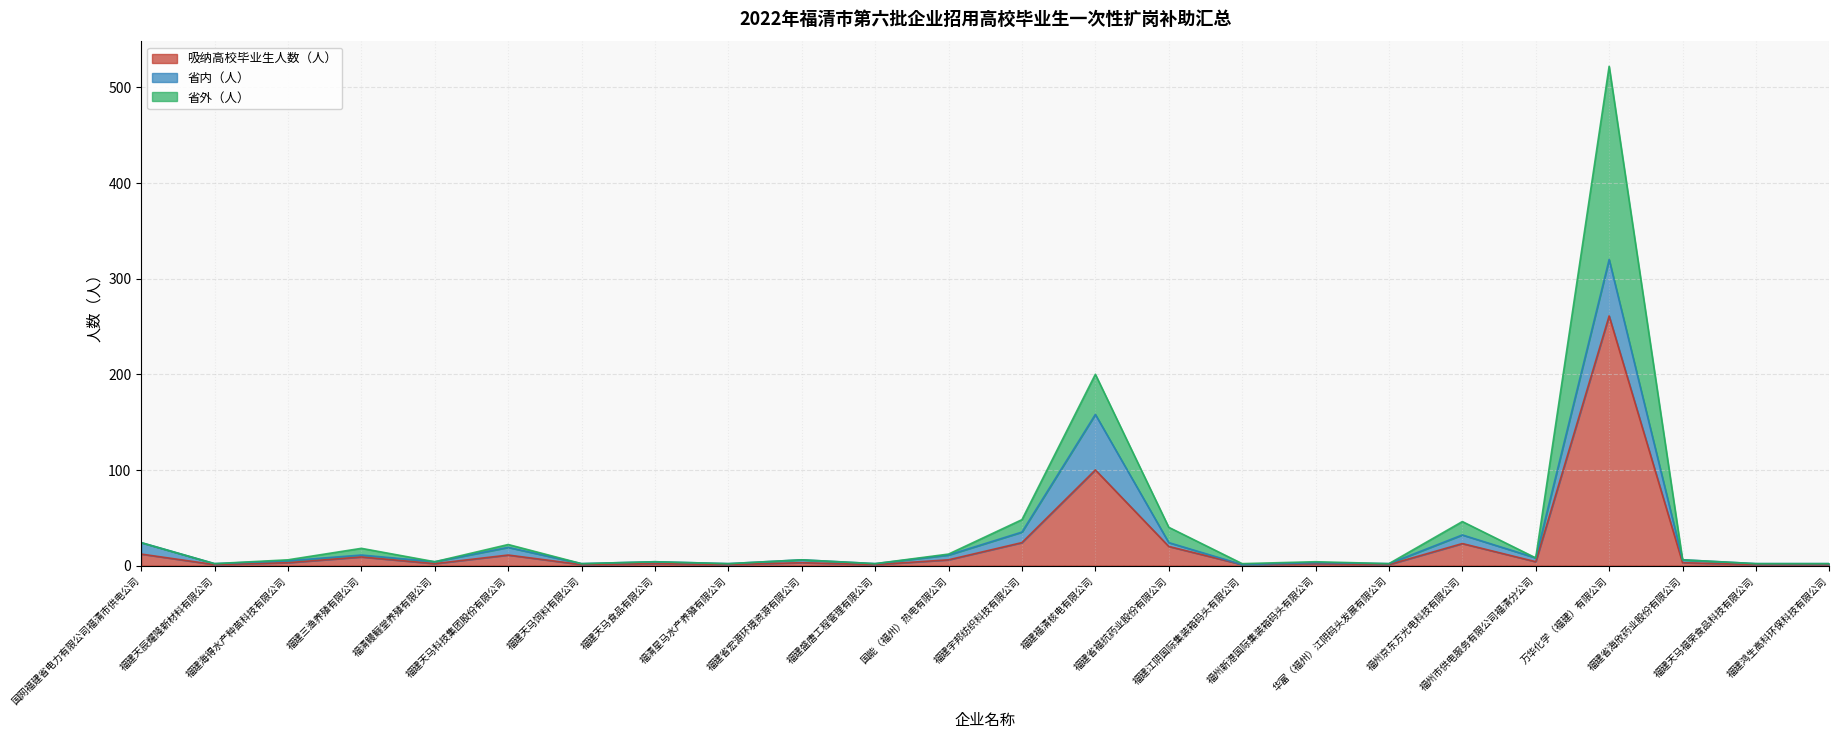

List the labels in order of 吸纳高校毕业生人数（人） value, largest first.

万华化学（福建）有限公司, 福建福清核电有限公司, 福建宇邦纺织科技有限公司, 福州京东方光电科技有限公司, 福建省福抗药业股份有限公司, 国网福建省电力有限公司福清市供电公司, 福建天马科技集团股份有限公司, 福建三渔养殖有限公司, 国能（福州）热电有限公司, 福州市供电服务有限公司福清分公司, 福建海得水产种苗科技有限公司, 福建省宏源环境资源有限公司, 福建省海欣药业股份有限公司, 福清鳗鲡堂养殖有限公司, 福建天马食品有限公司, 福州新港国际集装箱码头有限公司, 福建天辰耀隆新材料有限公司, 福建天马饲料有限公司, 福清星马水产养殖有限公司, 福建盛唐工程管理有限公司, 福建江阴国际集装箱码头有限公司, 华富（福州）江阴码头发展有限公司, 福建天马福荣食品科技有限公司, 福建鸿生高科环保科技有限公司